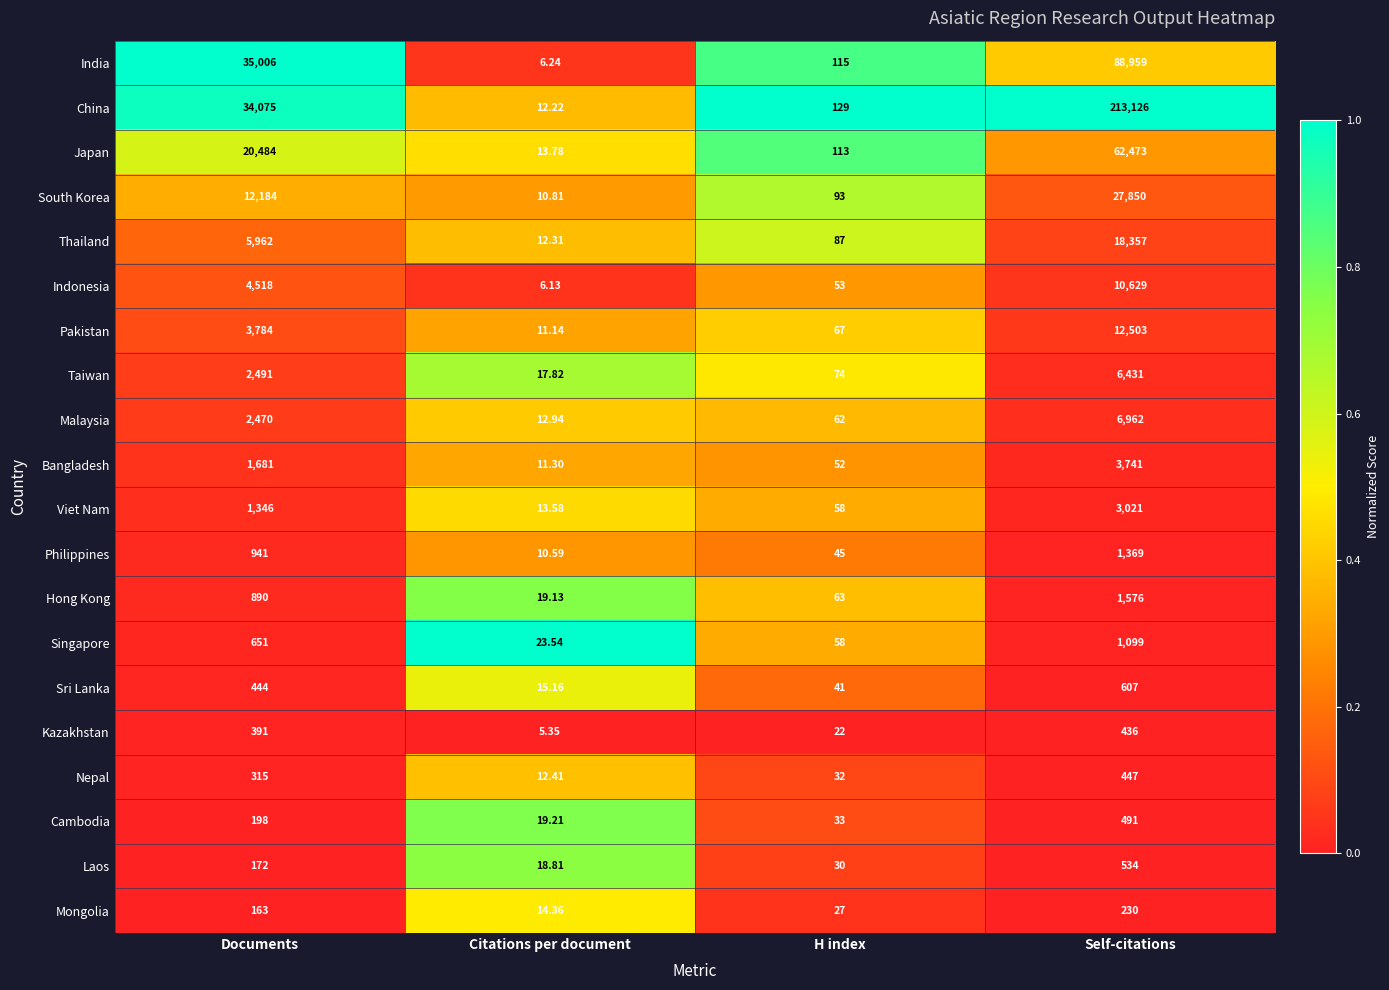

Which series has the largest total across all categories?

China